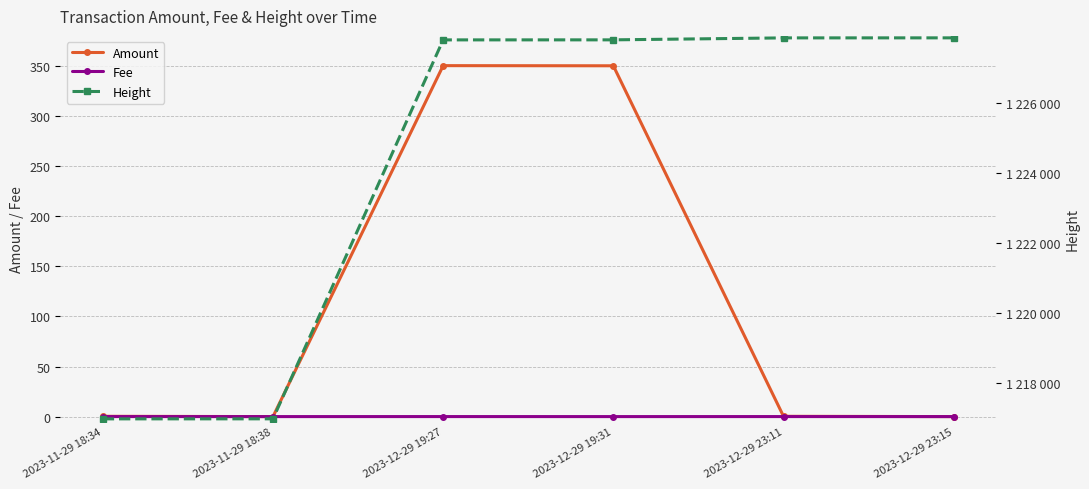

Reading left to right, list all the values displayed in this chart.

Amount: 0.3	0.0	350.3	350.2	0.3	0.0
Fee: 0.0	0.0	0.0	0.0	0.0	0.0
Height: 1216978.0	1216979.0	1227786.0	1227787.0	1227843.0	1227844.0